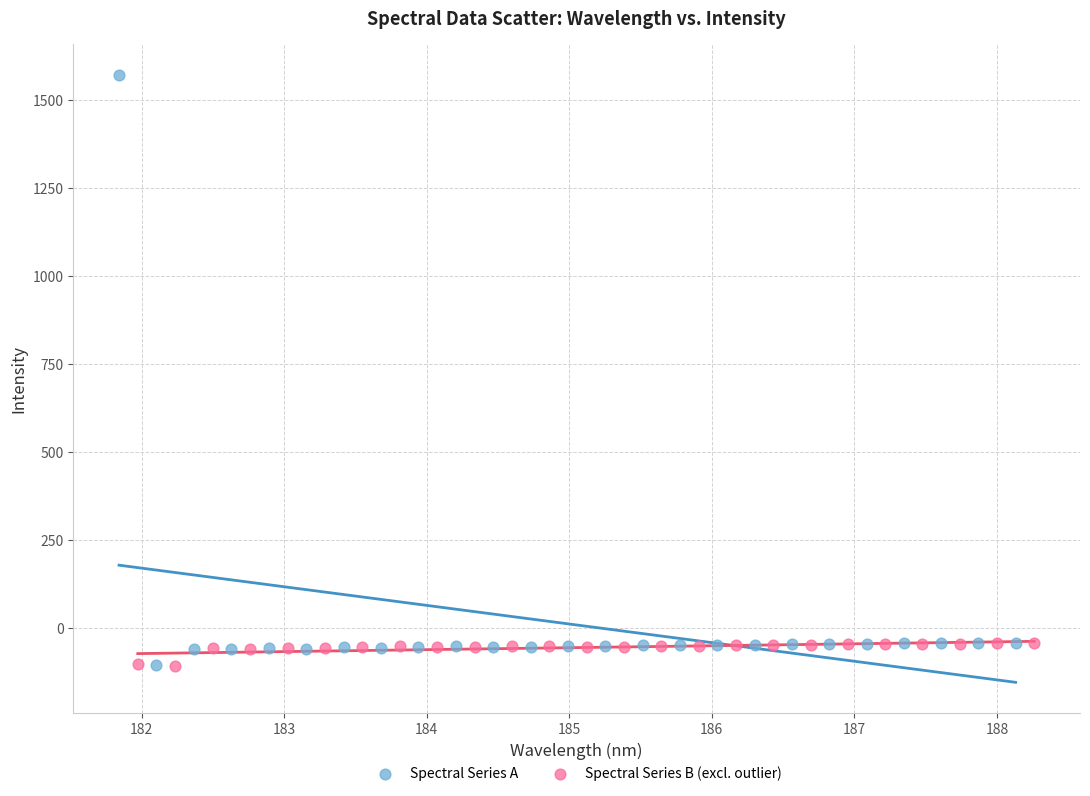

Which series has the widest spread of Y values?

Spectral Series A